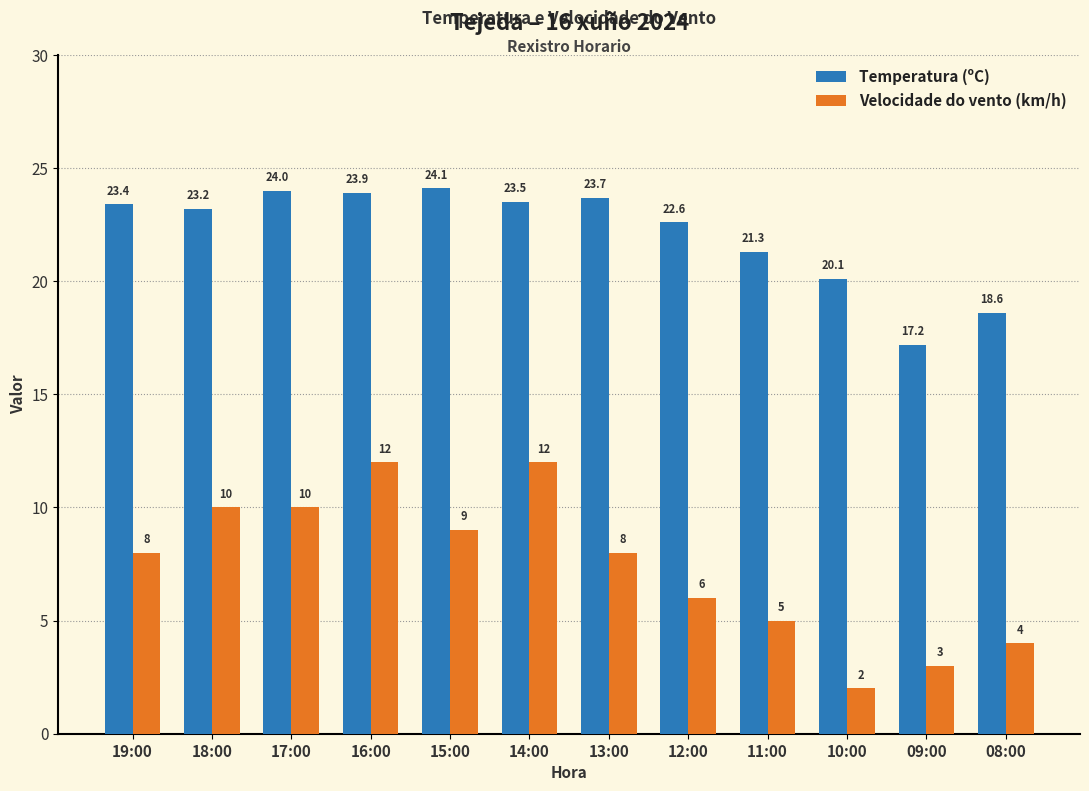

What are all the series names shown in the legend?

Temperatura (ºC), Velocidade do vento (km/h)